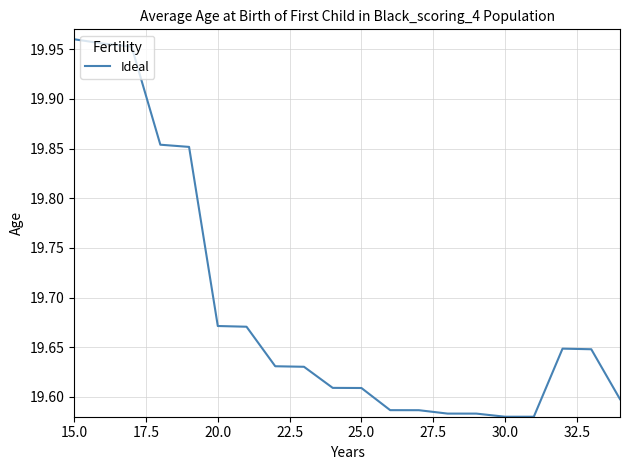

What is the difference between the maximum and minimum values?

0.4